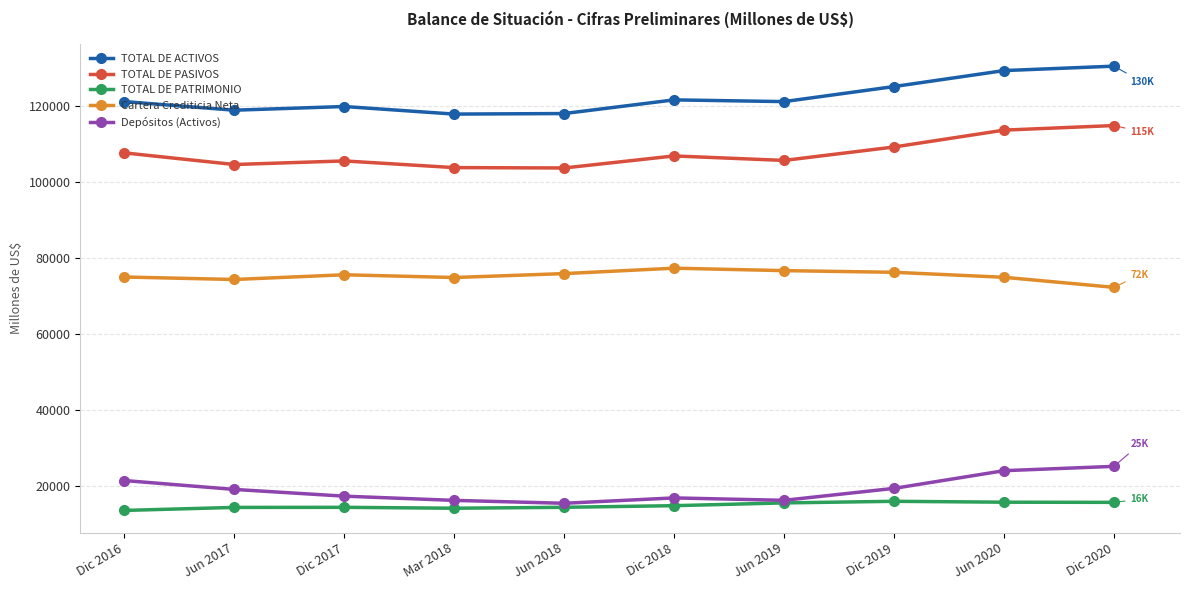

At which category does Depósitos (Activos) reach its first local peak?

Dic 2018